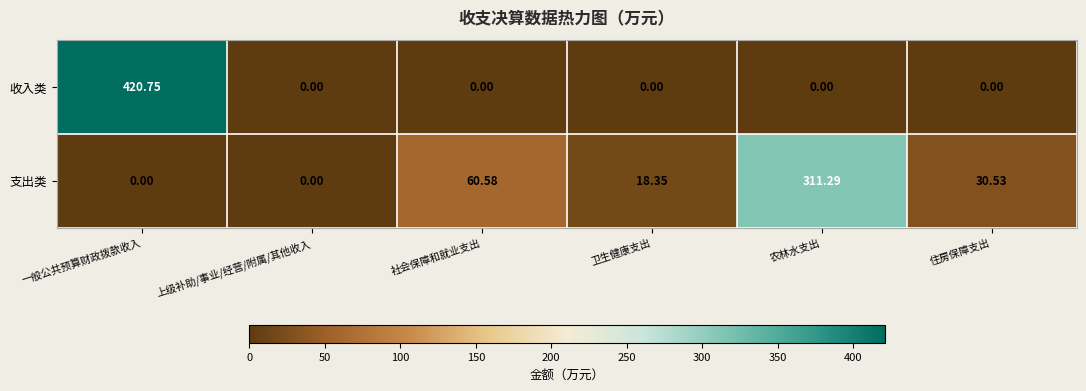

At which label is 支出类 closest to 155?

社会保障和就业支出